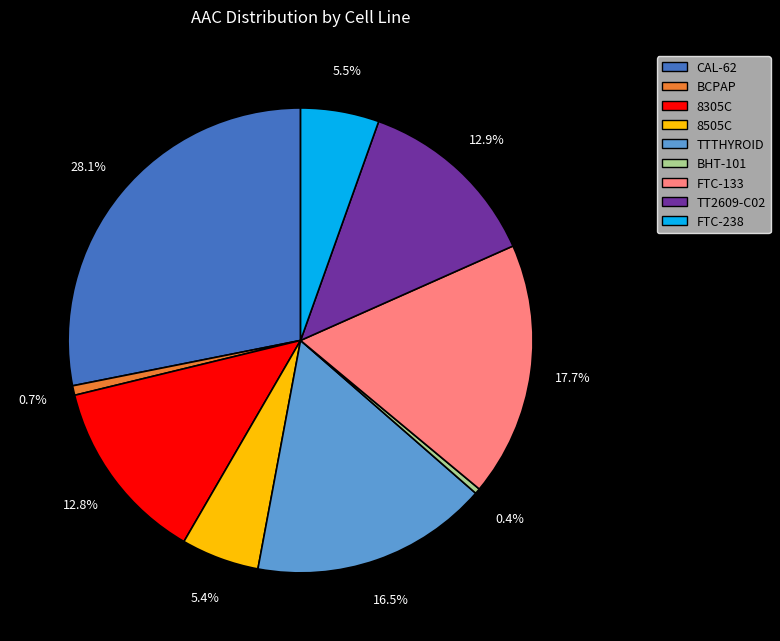

How many slices are in this pie chart?

9